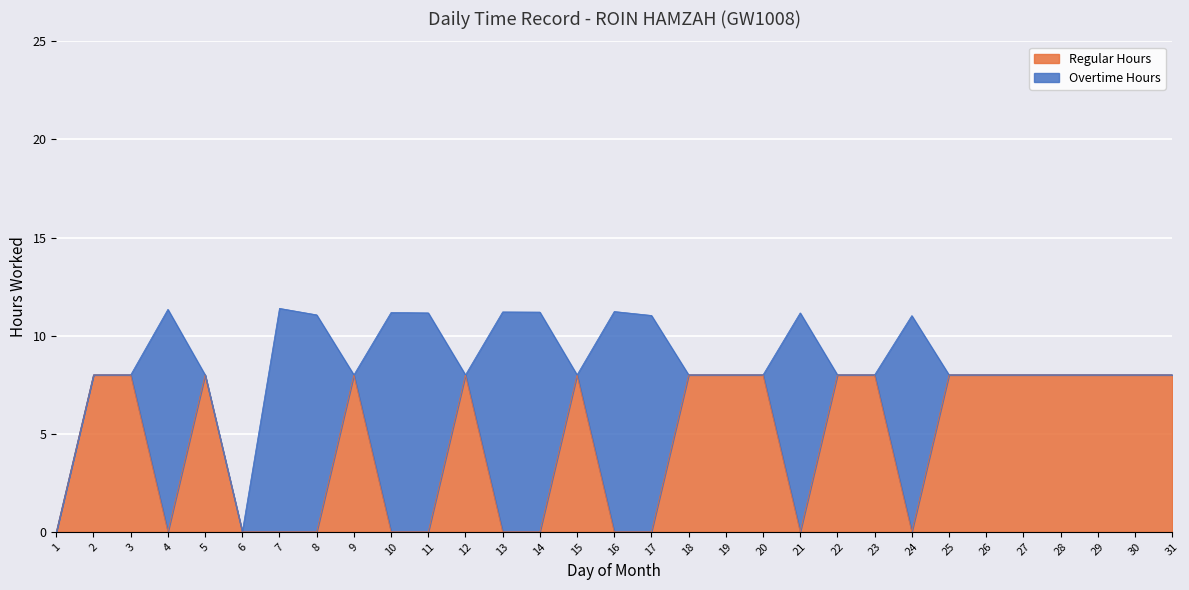

Read the value at 31.

8